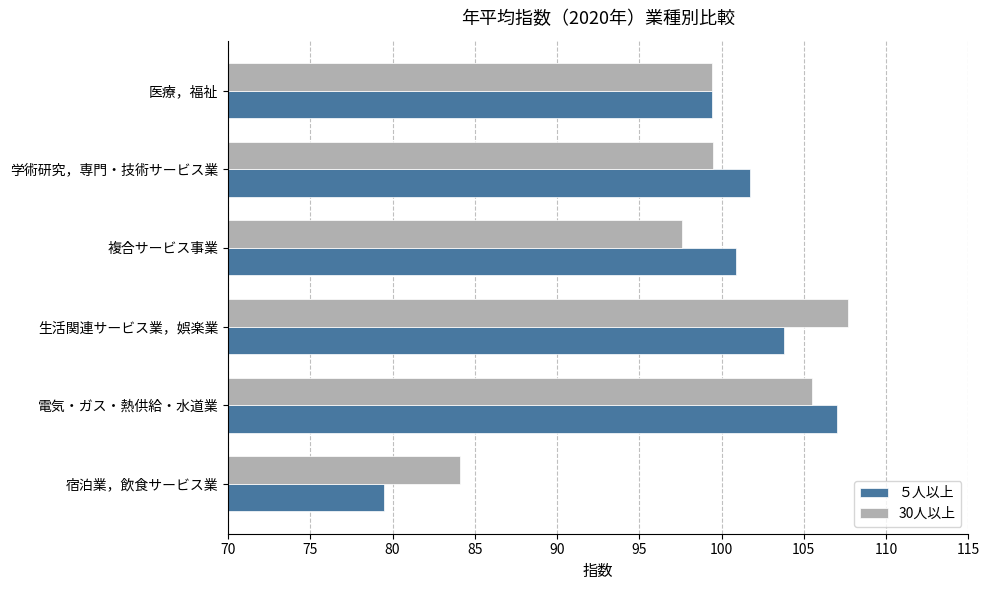

What is the approximate value of ５人以上 at 医療，福祉?

99.4